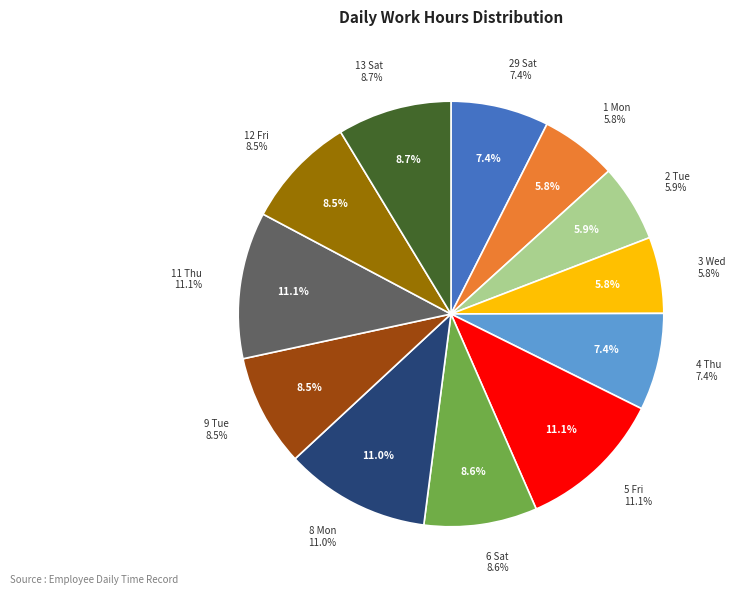

Which slice is the smallest?

3 Wed